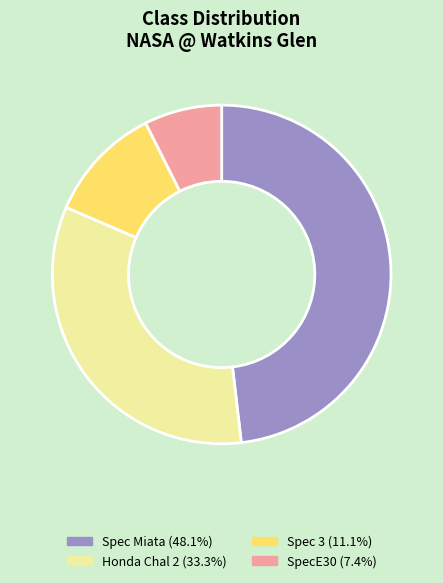

Does Honda Chal 2 account for over 50% of the chart?

No